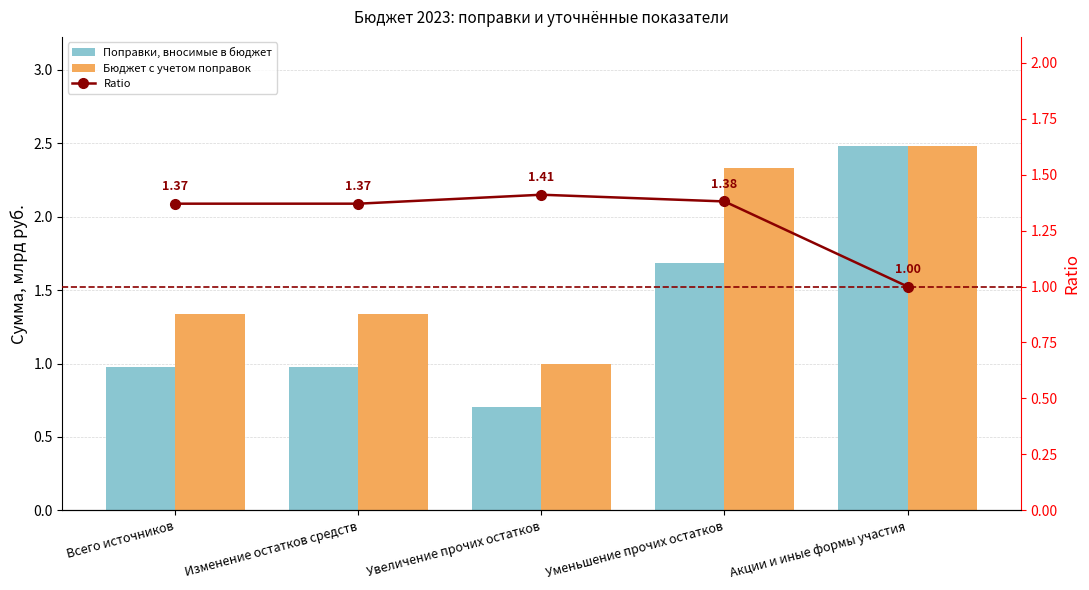

How many series are shown in this chart?

3